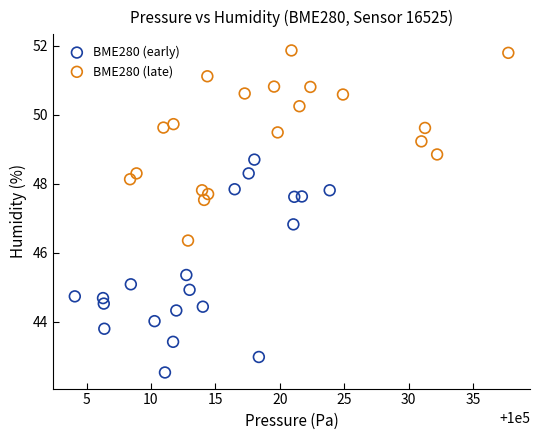

Which series has the widest spread of Y values?

BME280 (early)